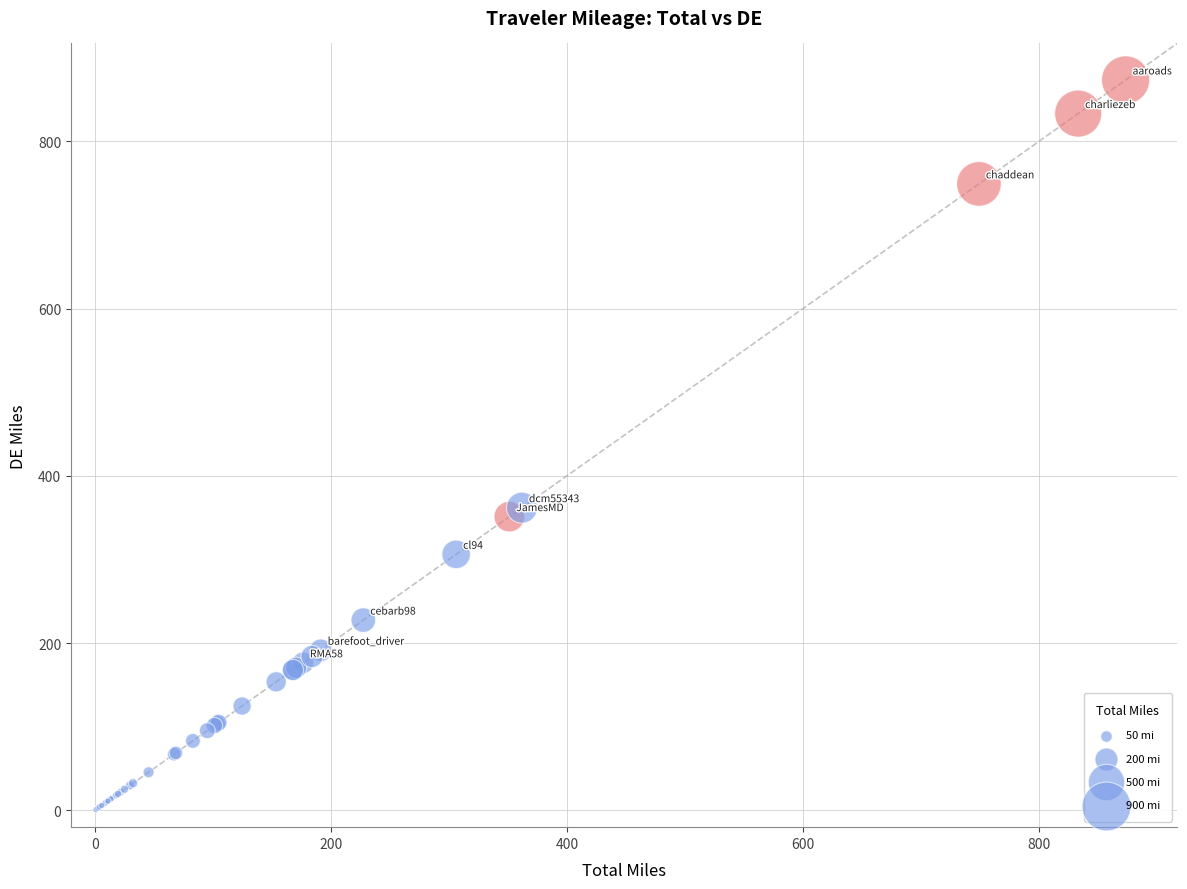

What Y value in the scatter plot is closest to 437?

361.9